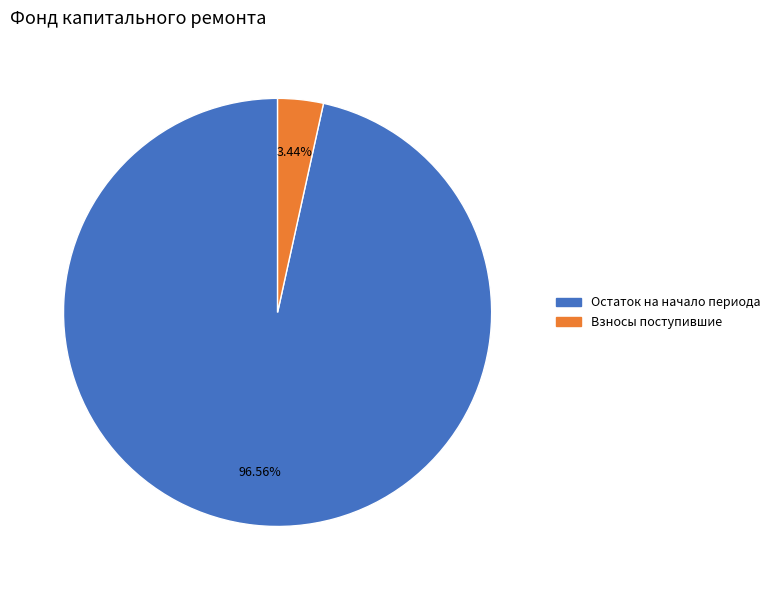

Combined, do Взносы поступившие and Остаток на начало периода account for over 50%?

Yes